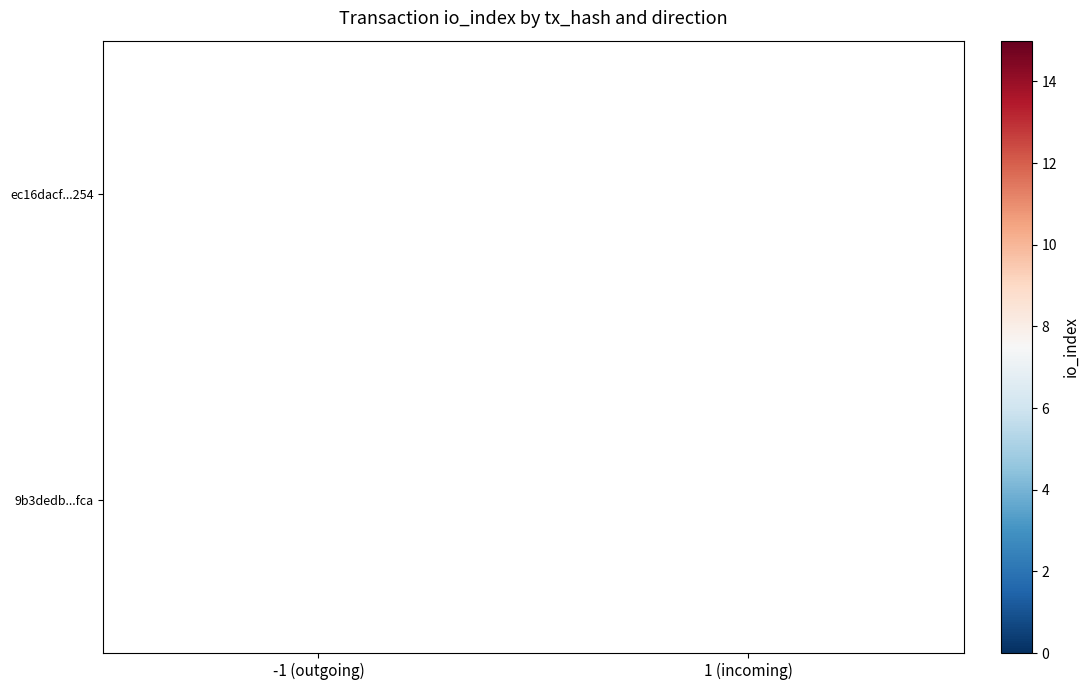

True or false: ec16dacf...254 has a value of 9 at -1 (outgoing).

True